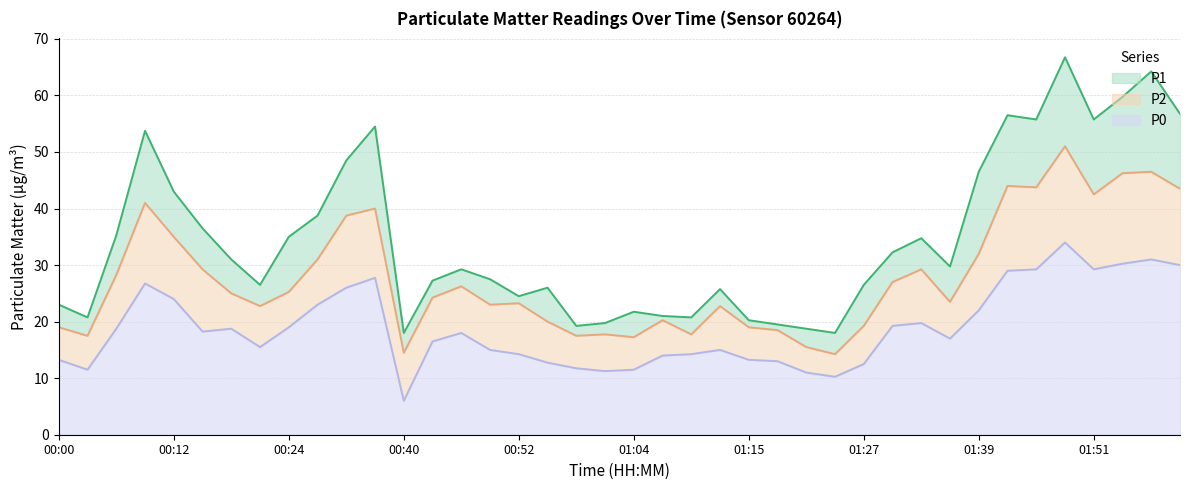

Between 00:55 and 01:15, which series saw the biggest shift?

P1